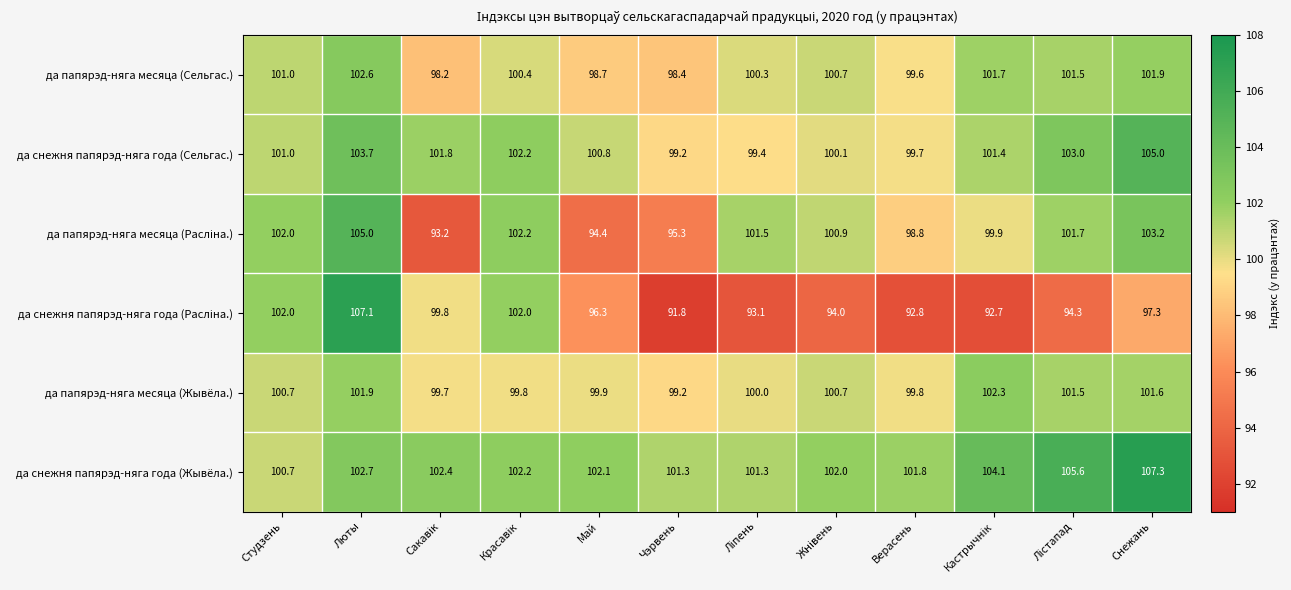

What is the difference between the highest and lowest values at Май?

7.7